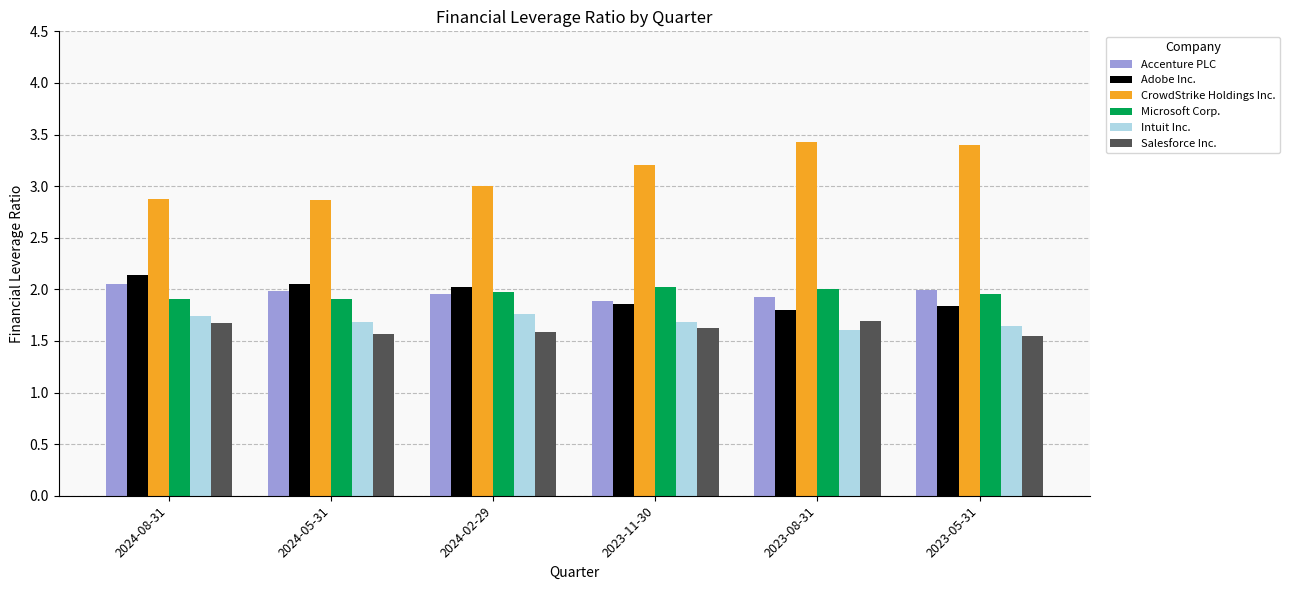

How many categories are shown in the chart?

6